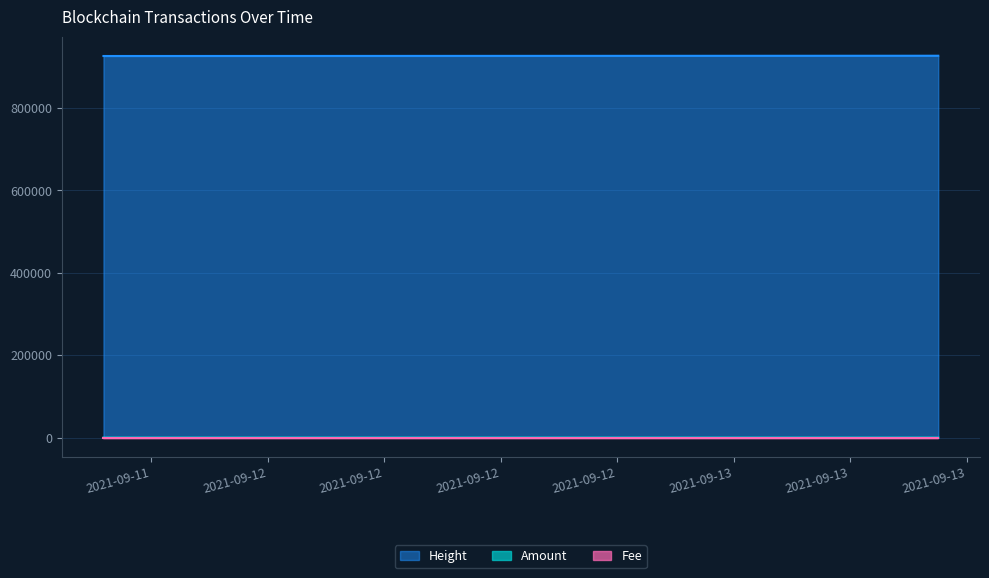

True or false: Amount has a value of 0.0 at 2021-09-11 15:32:39.

True